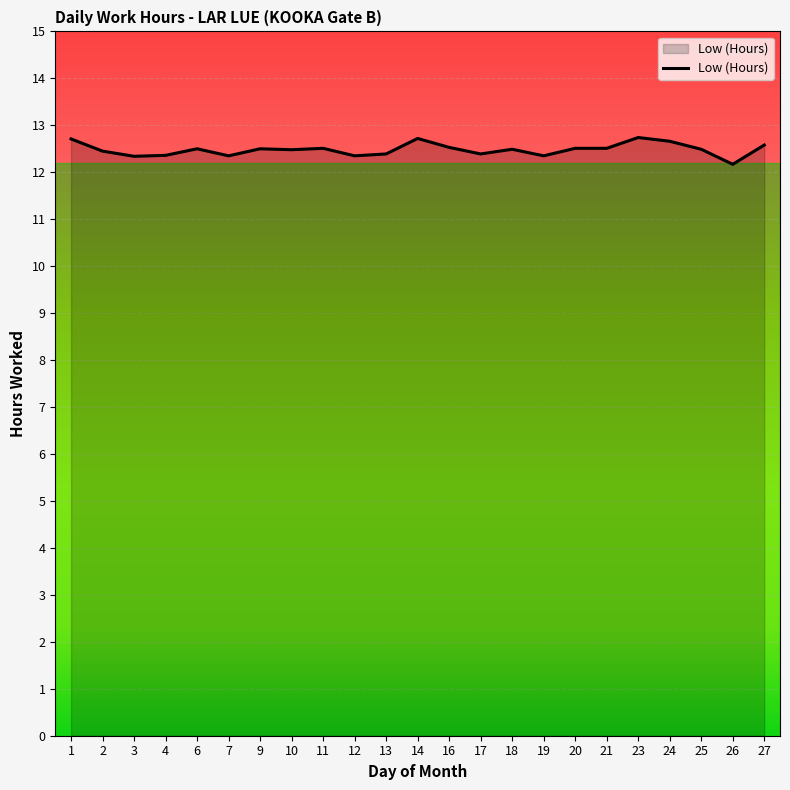

Does the chart display data point markers on the line(s)?

No